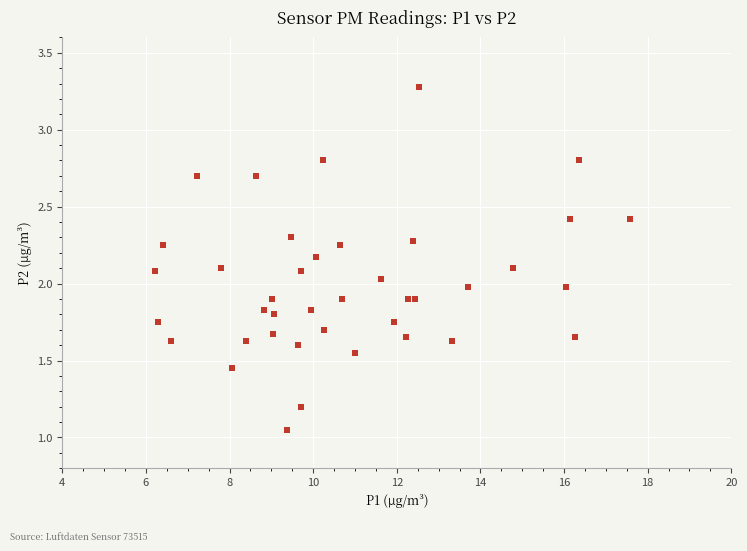

What is the range of X values (max minus min)?

11.4